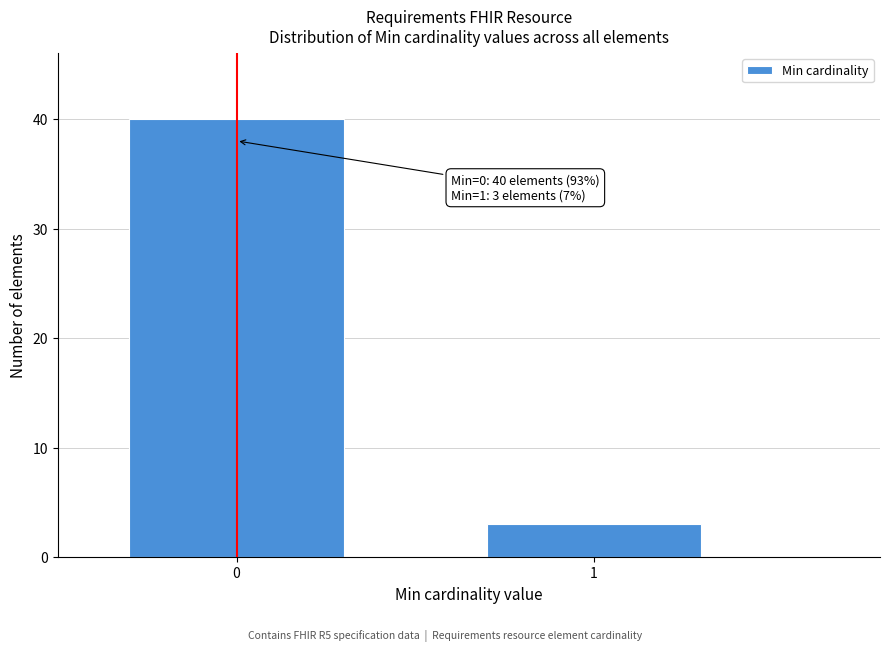

Reading left to right, what are all the values shown in this chart?

0=40	1=3